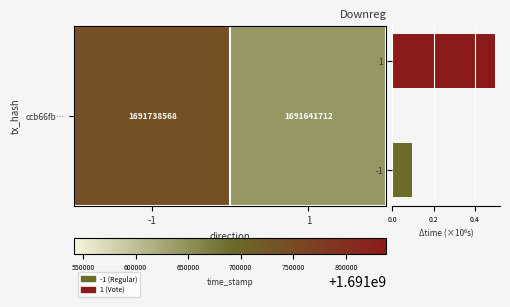

Between -1 and 1, which is larger?

-1